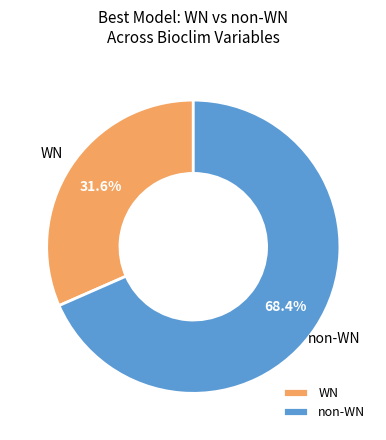

What is the majority slice?

non-WN